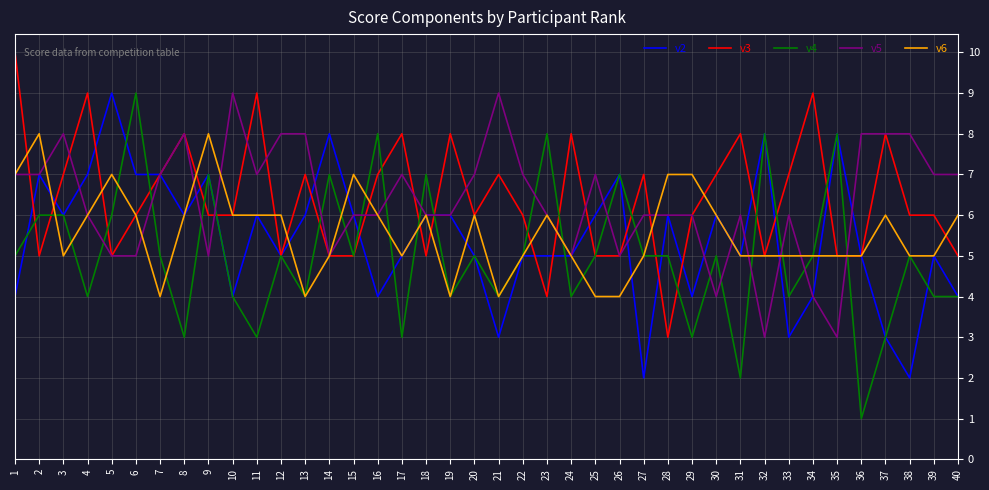

What is the sum of the v2 values at 34 and 3?

10